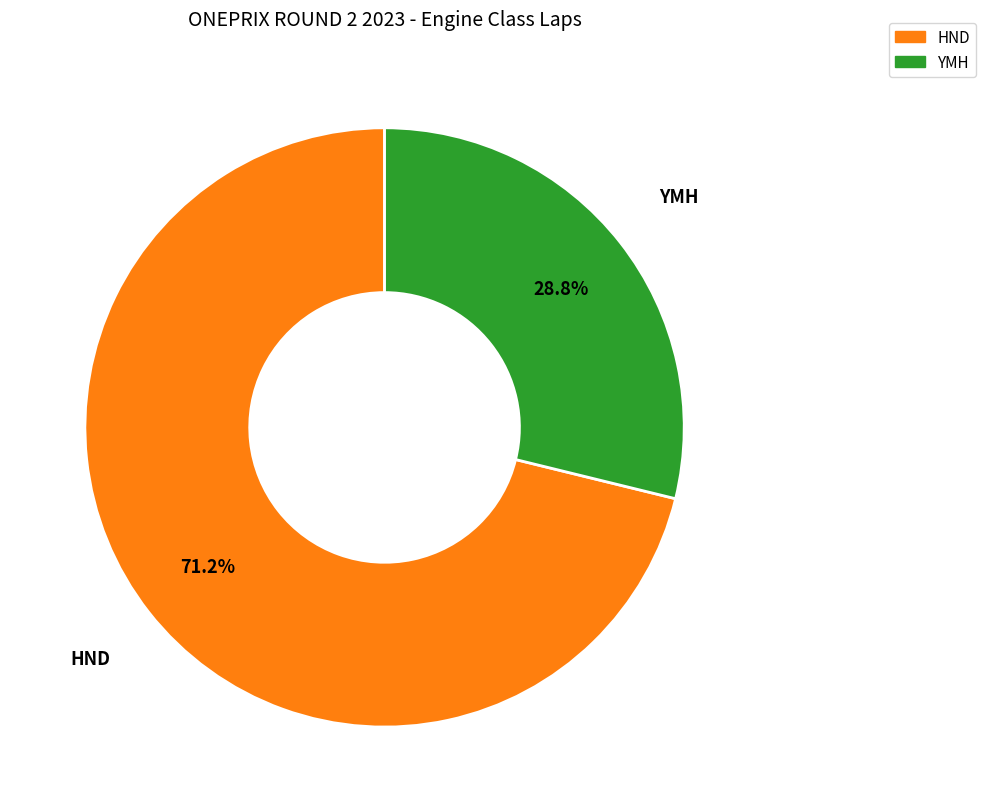

Is there a majority slice in this chart?

Yes